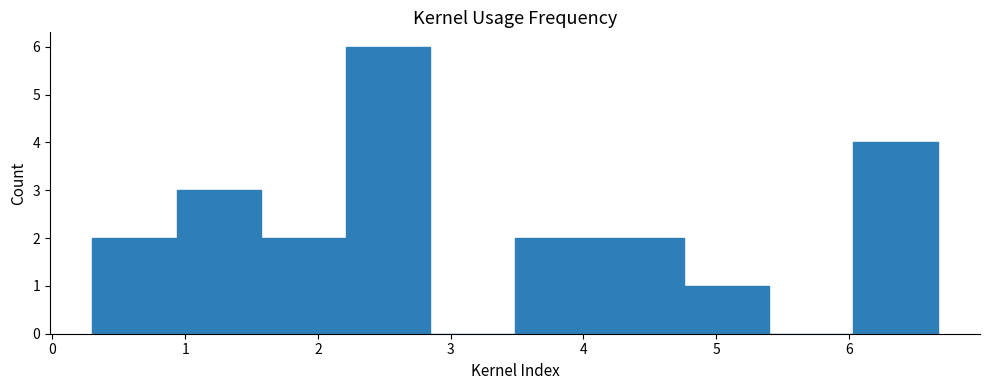

How tall is the bar that spans 4.8 to 5.4 on the x-axis? Neither the bar edges nor the heights are printed on the chart, so give them approximately, as read against the axes.

1